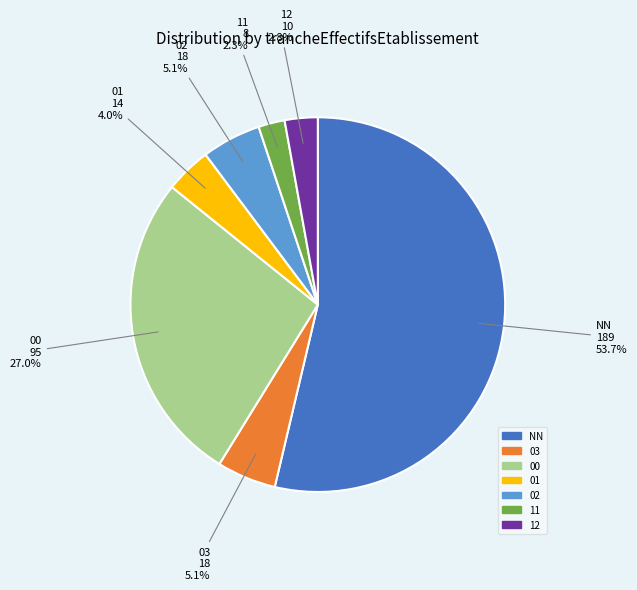

Which slice is the largest?

NN